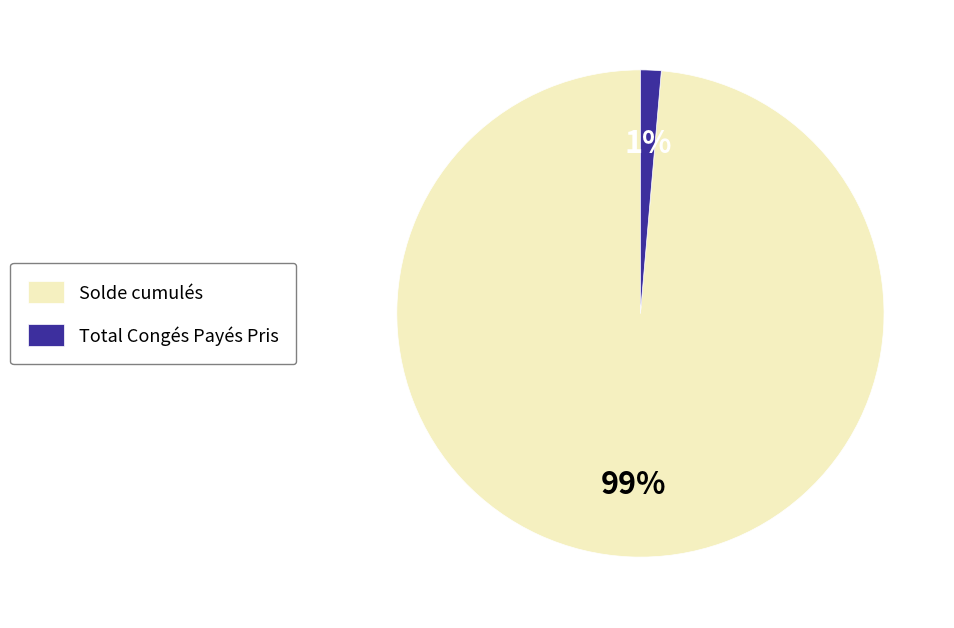

Rank the categories by value from lowest to highest.

Total Congés Payés Pris, Solde cumulés